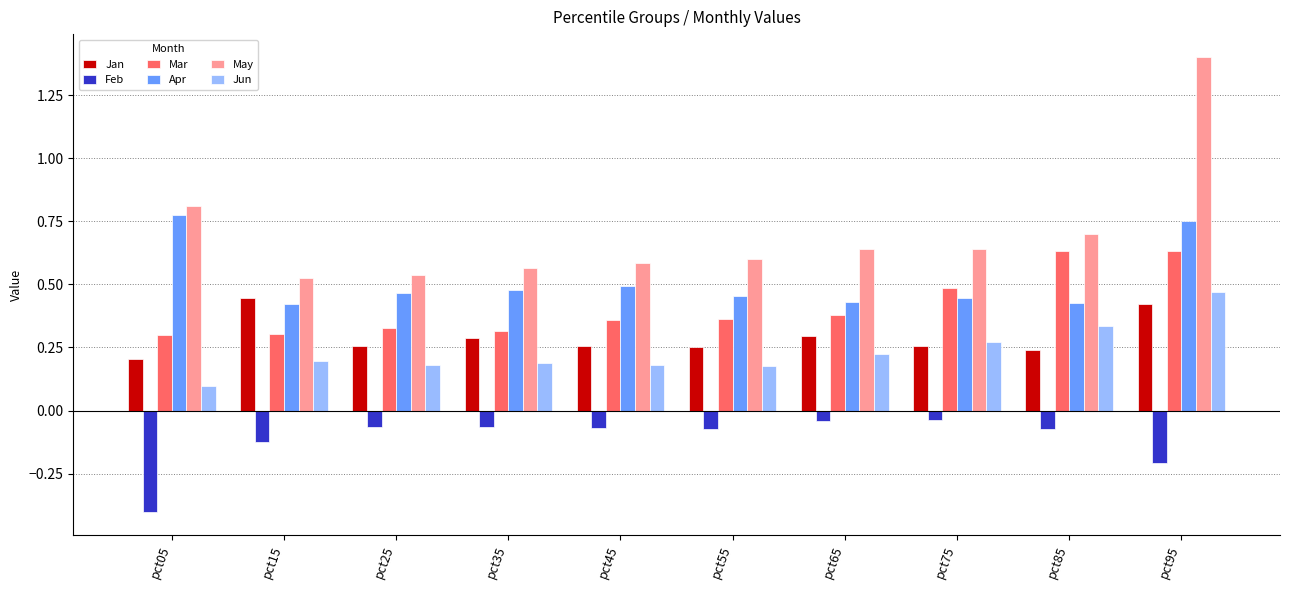

What are all the series names shown in the legend?

Jan, Feb, Mar, Apr, May, Jun